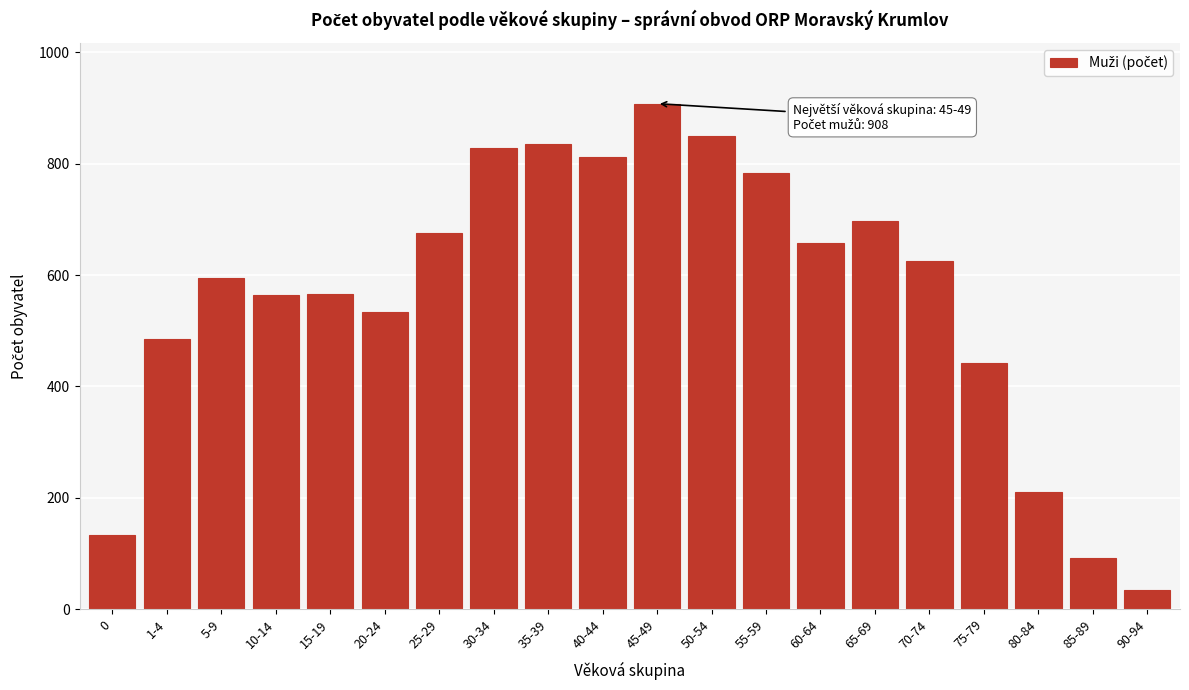

Read the value at 1-4, to the nearest 10.

490